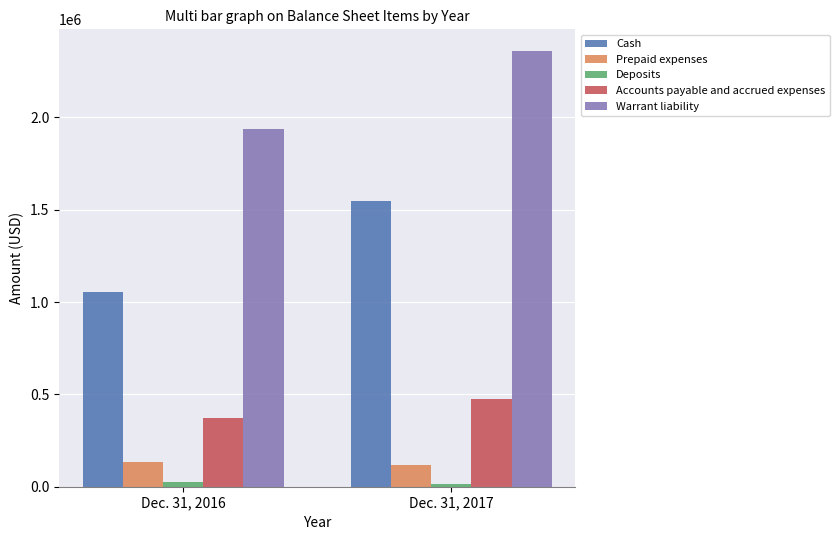

Reading left to right, what are all the values shown in this chart?

Cash: 1055895	1547579
Prepaid expenses: 134263	116938
Deposits: 27612	17084
Accounts payable and accrued expenses: 373103	473098
Warrant liability: 1937234	2358240